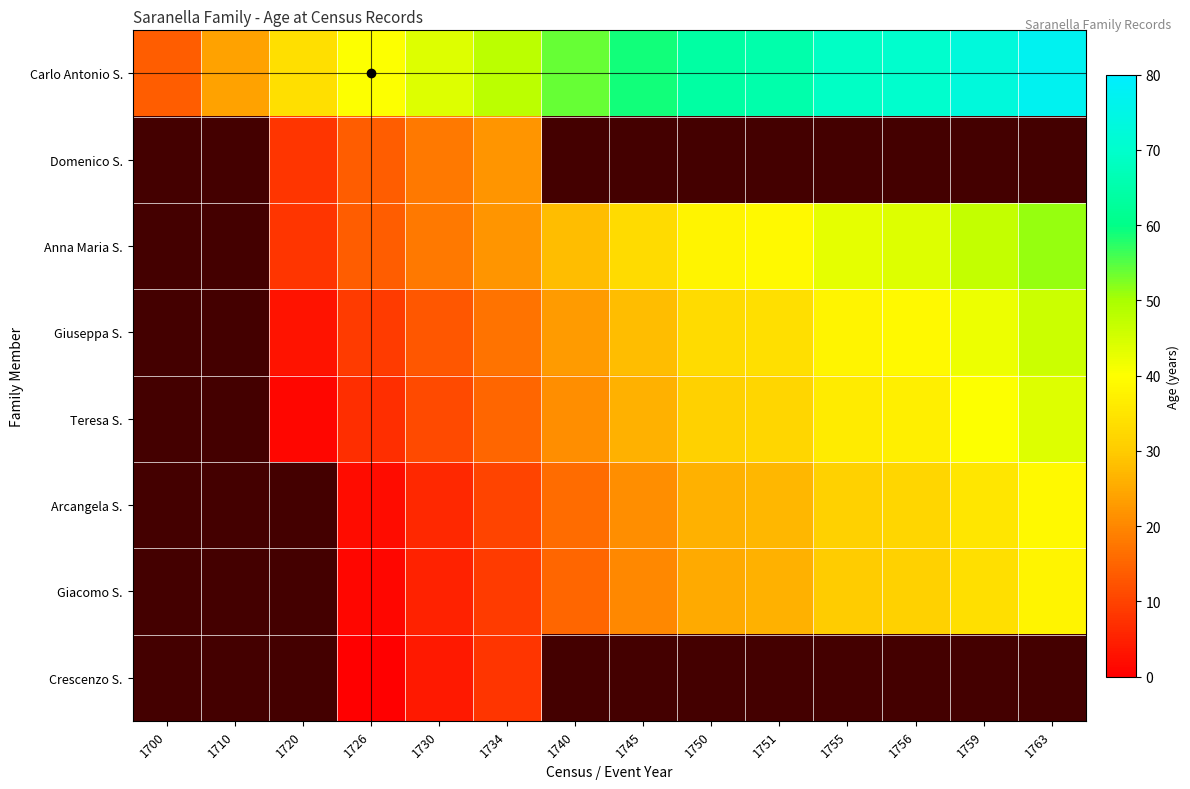

Where does the Anna Maria S. series first go above 33?

1750